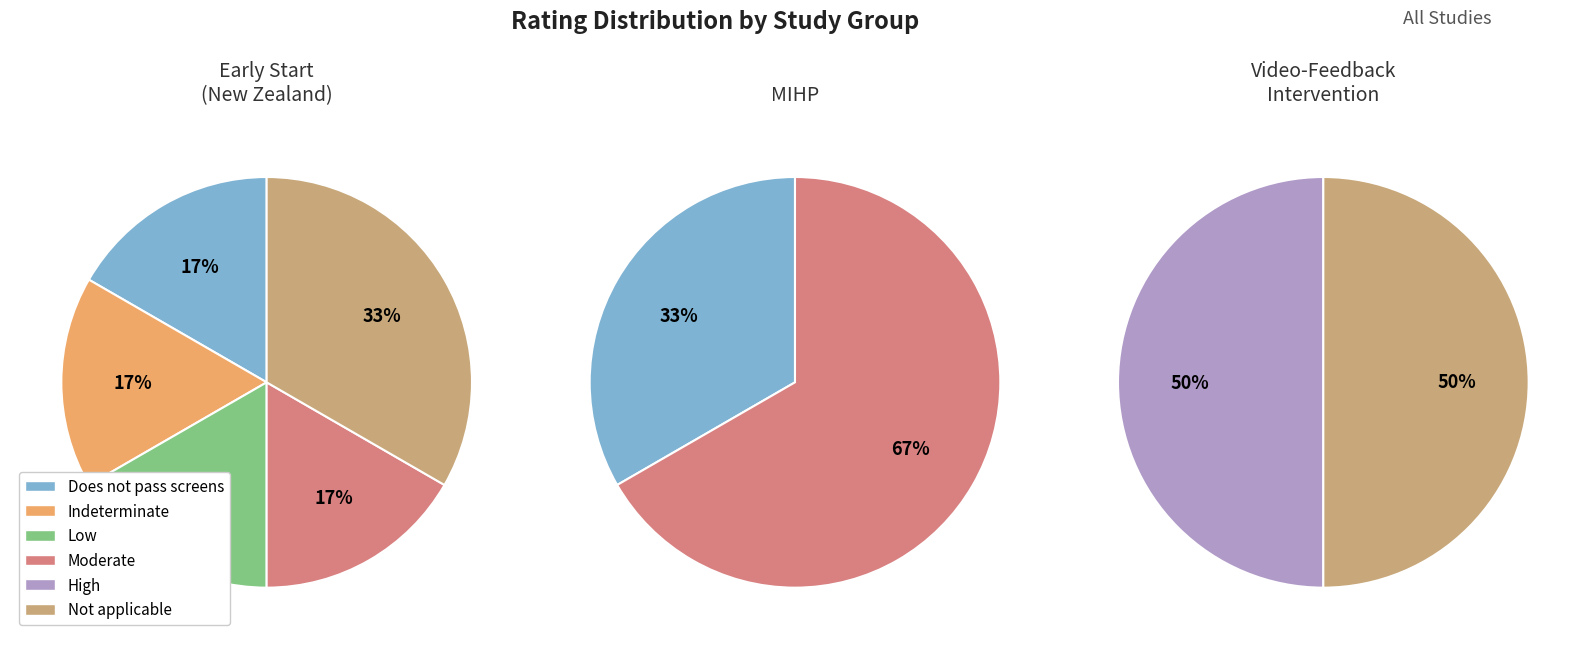

Which slice is the largest?

Moderate